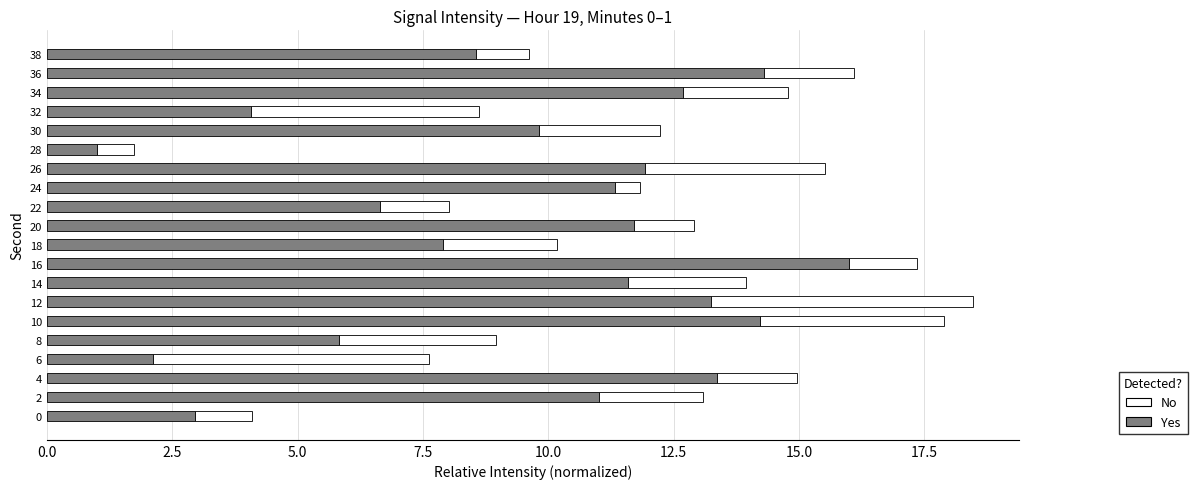

What is the total value across all series at 2?

13.1